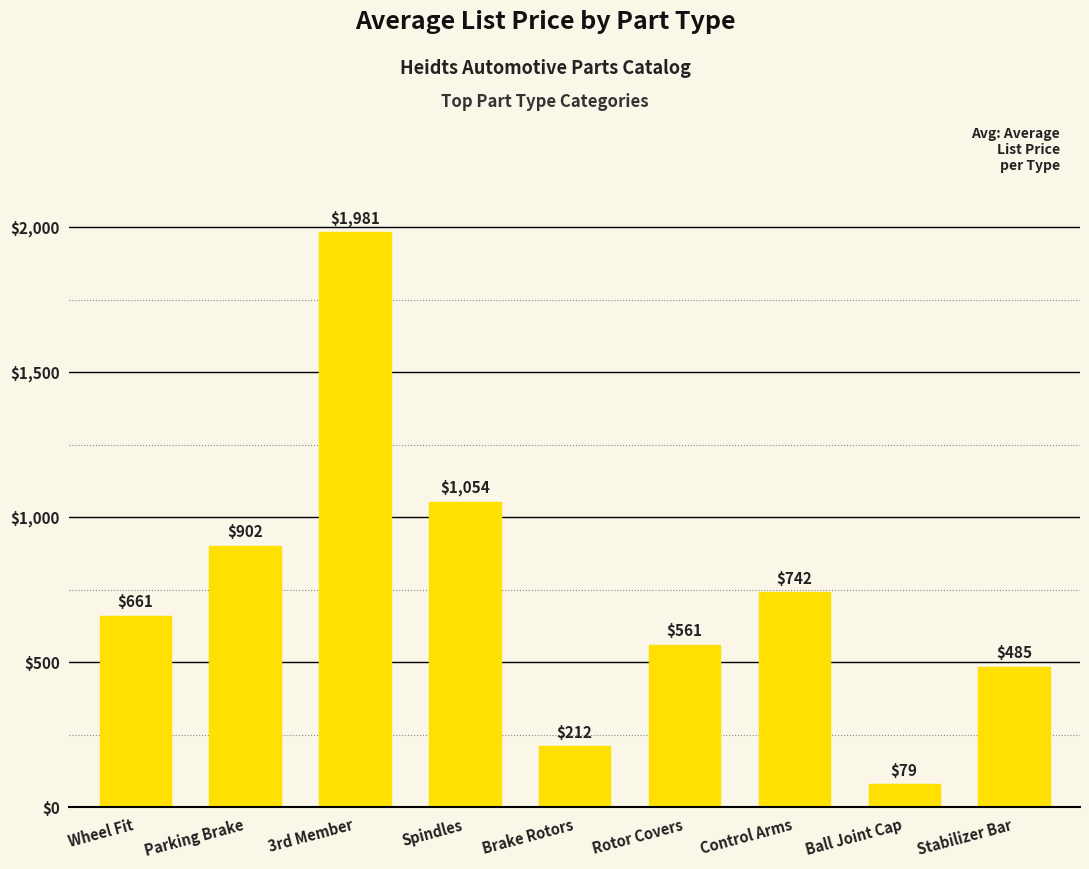

What is the change in value from Ball Joint Cap to Stabilizer Bar?

+406